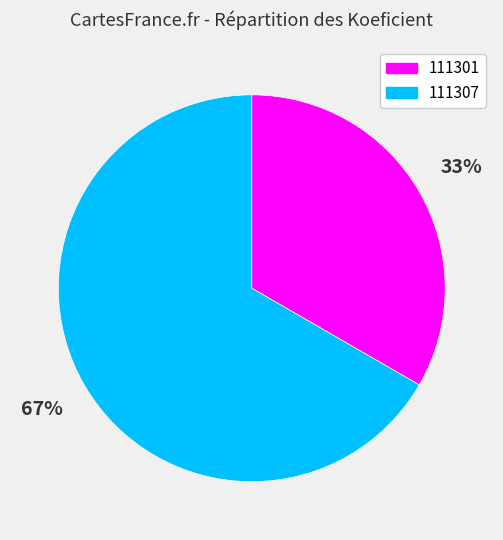

Count the number of slices in the pie.

2